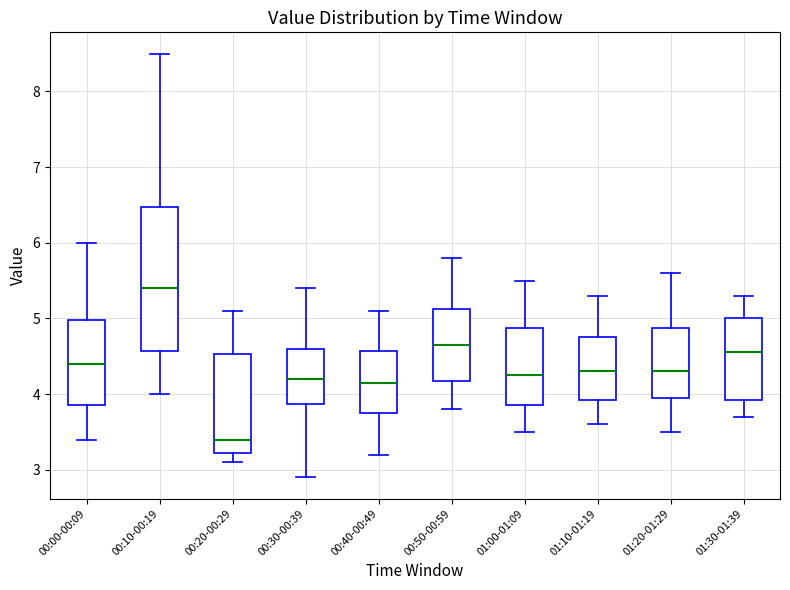

Where is the upper edge of the box for 00:20-00:29 on the y-axis? The values are not printed on the chart, so give them approximately, as read against the axis.

4.5